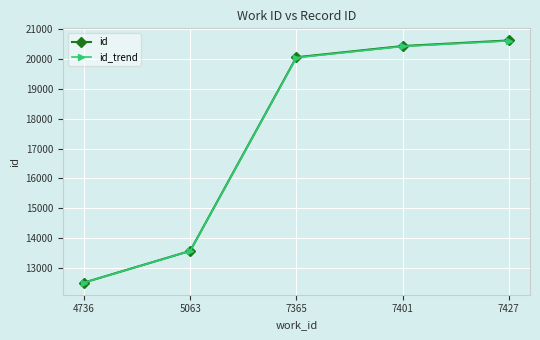

How many data points does each series have?

5